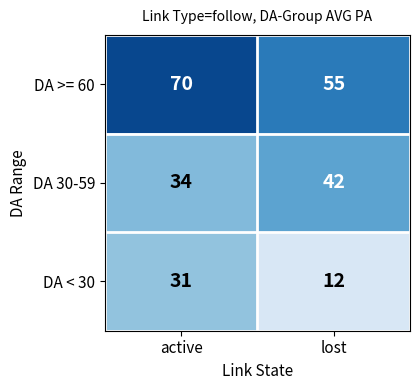

The DA 30-59 series shows 9 at active. True or false?

False